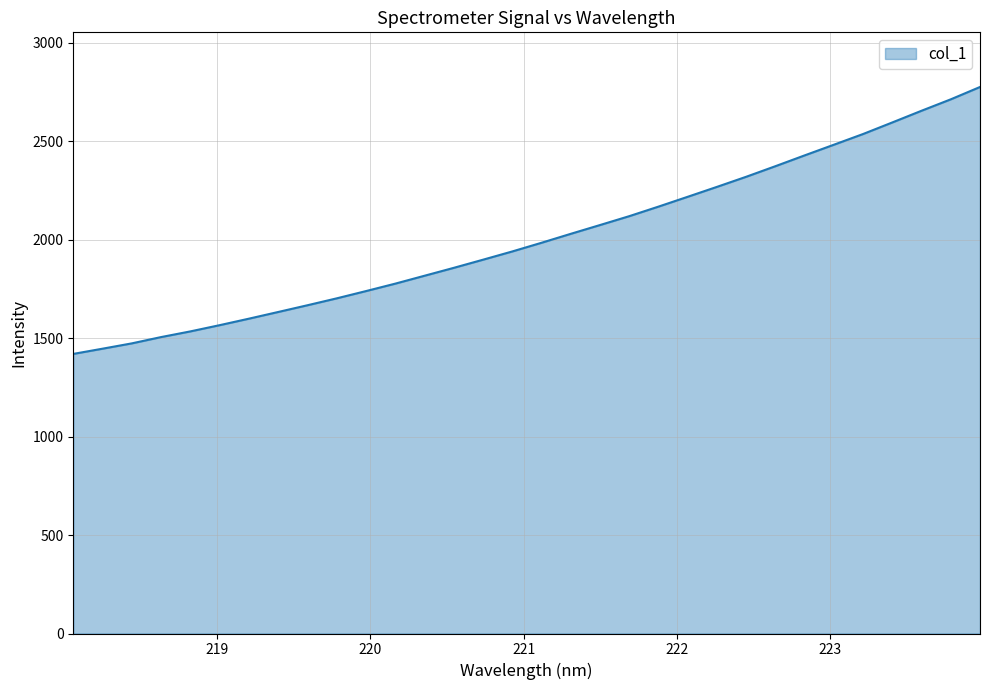

Reading left to right, list all the values displayed in this chart.

1419.3	1445.8	1472.8	1504.8	1533.6	1565.2	1598.2	1632.1	1666.3	1701.4	1738.3	1776.0	1816.1	1856.2	1897.6	1939.4	1983.5	2028.9	2073.5	2118.6	2167.1	2217.0	2267.3	2318.6	2372.3	2427.1	2481.2	2535.7	2594.4	2653.7	2711.6	2774.2